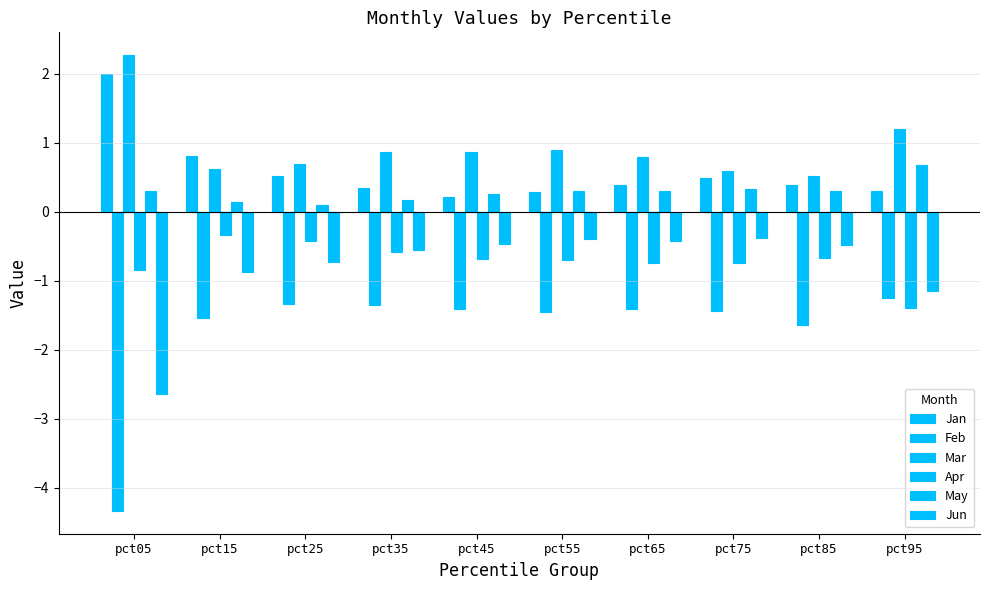

What is the difference between the second highest and minimum values in the Feb series?

3.0